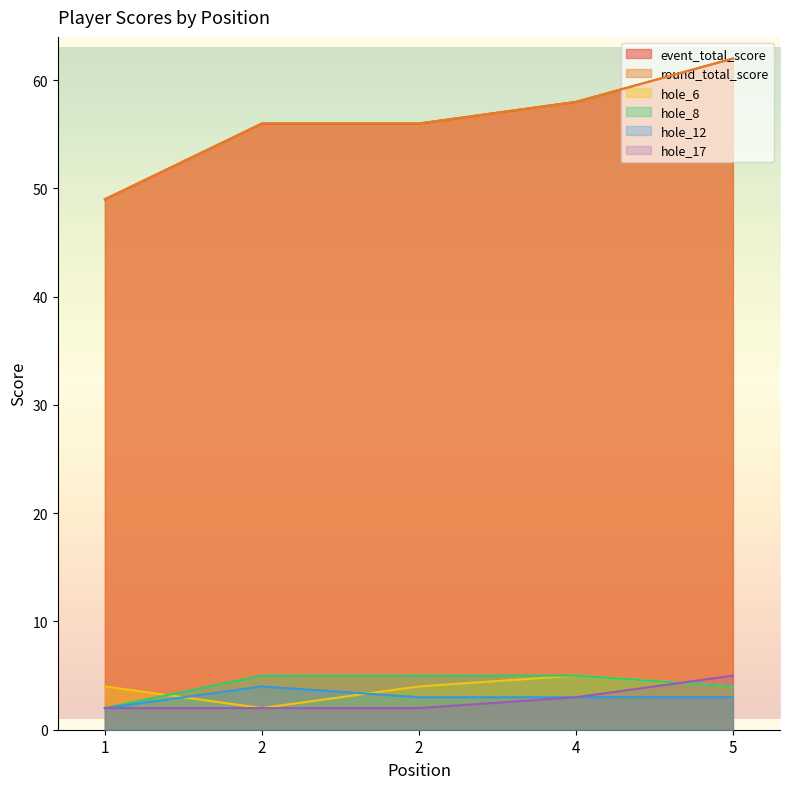

What is the difference between the maximum and minimum values in the hole_8 series?

3